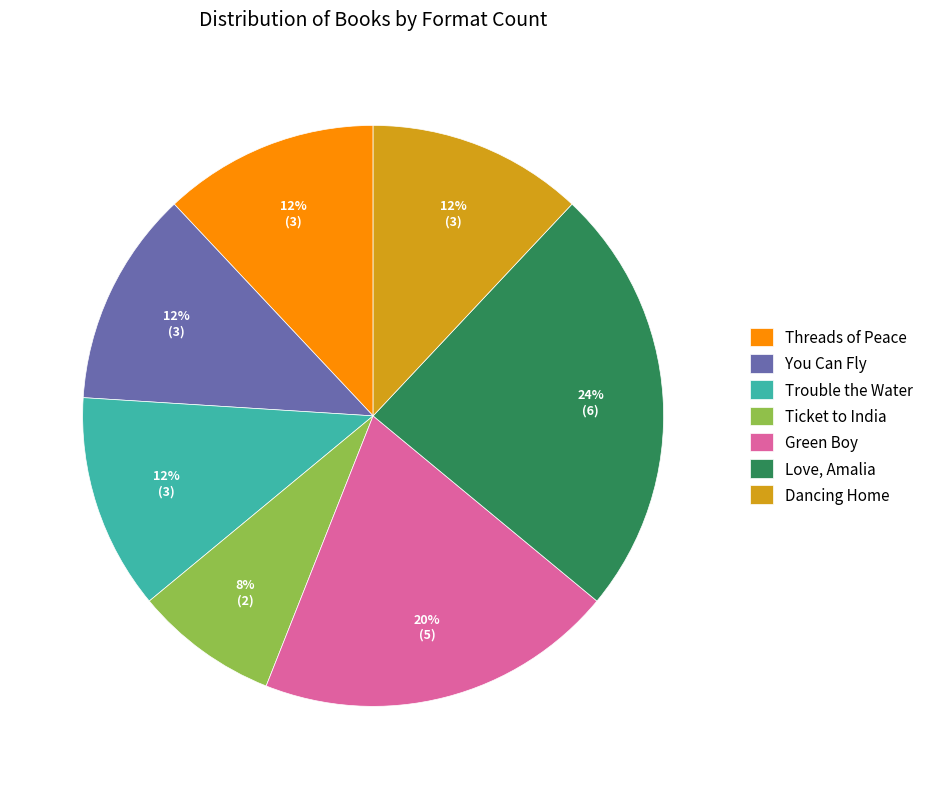

Combined, do Ticket to India and Threads of Peace account for over 50%?

No